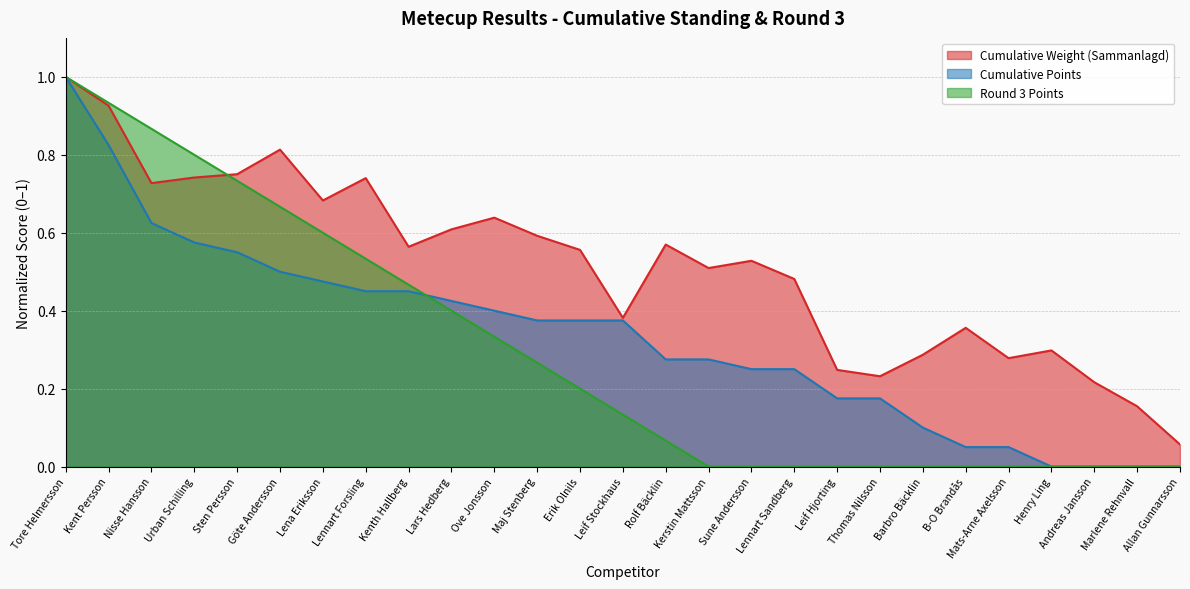

In Cumulative Weight (Sammanlagd), how many points are higher than both neighbors (excluding endpoints)?

7